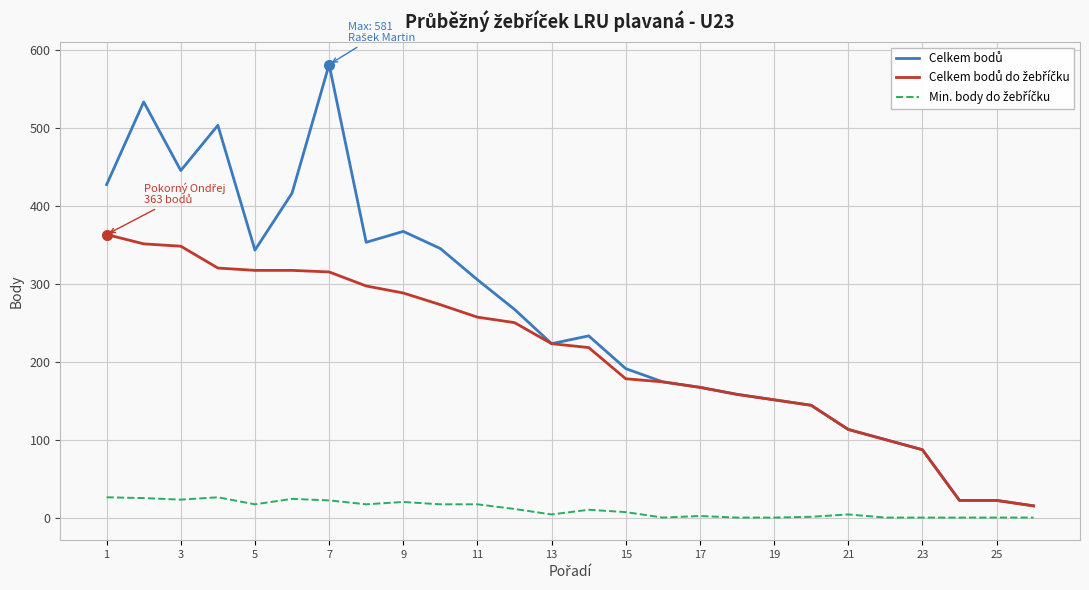

What is the maximum value shown in the chart?

581